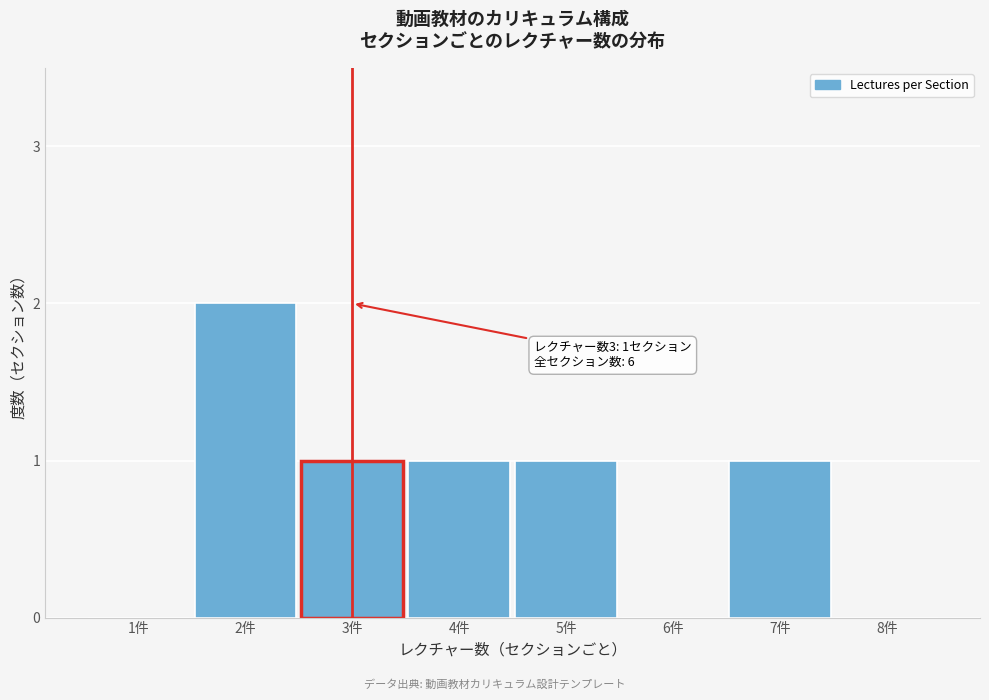

Reading left to right, extract all data points from this chart.

1件=0	2件=2	3件=1	4件=1	5件=1	6件=0	7件=1	8件=0